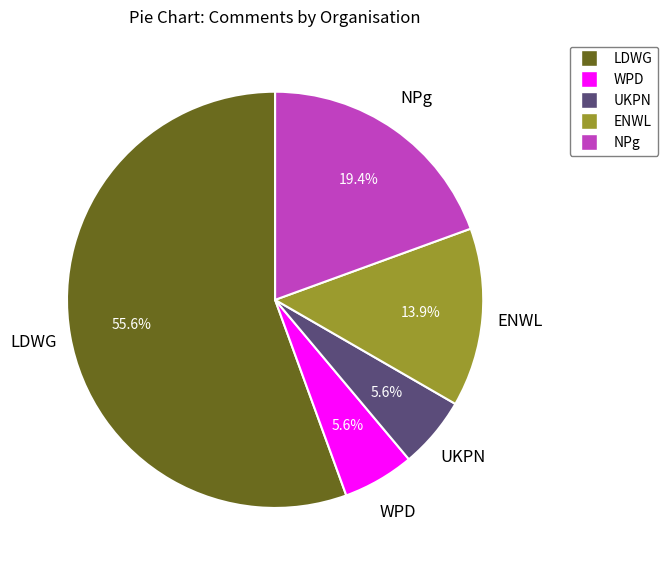

Which category has the biggest portion of the pie?

LDWG